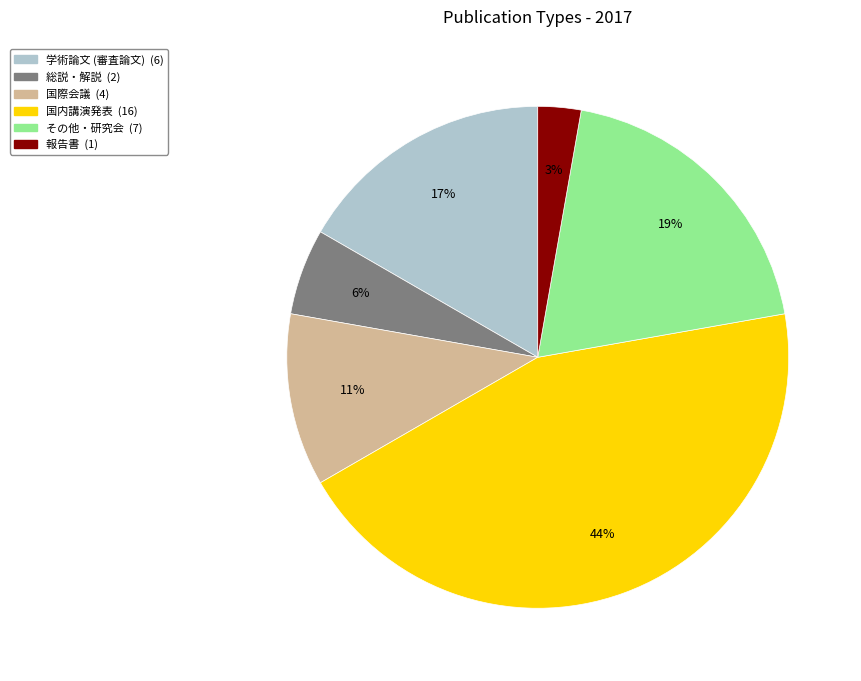

Is 総説・解説 the majority of the pie?

No